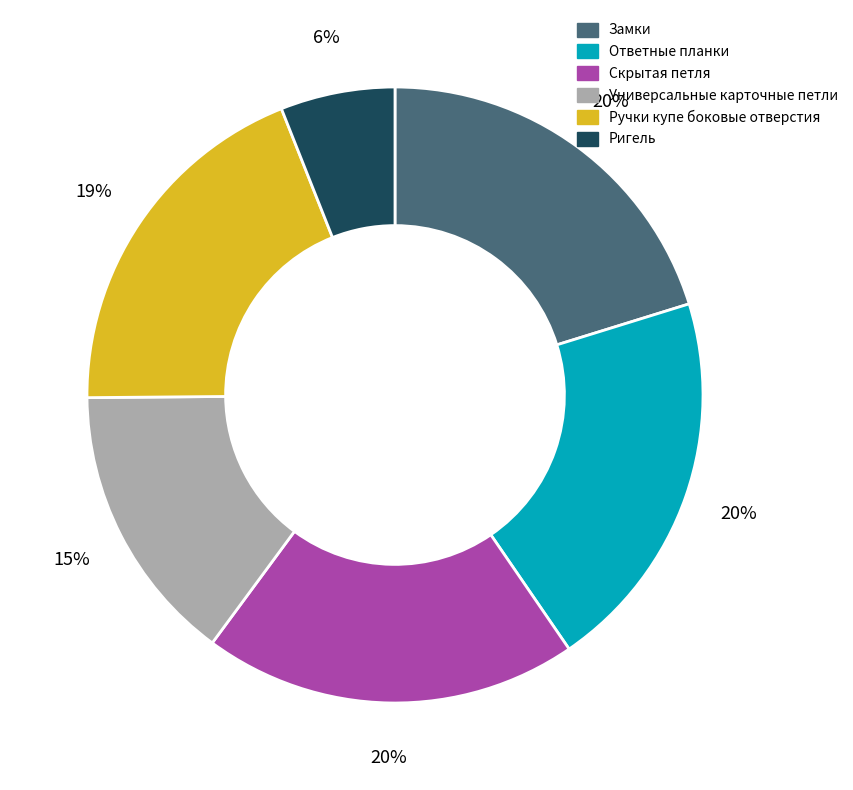

Does Ригель account for over 50% of the chart?

No